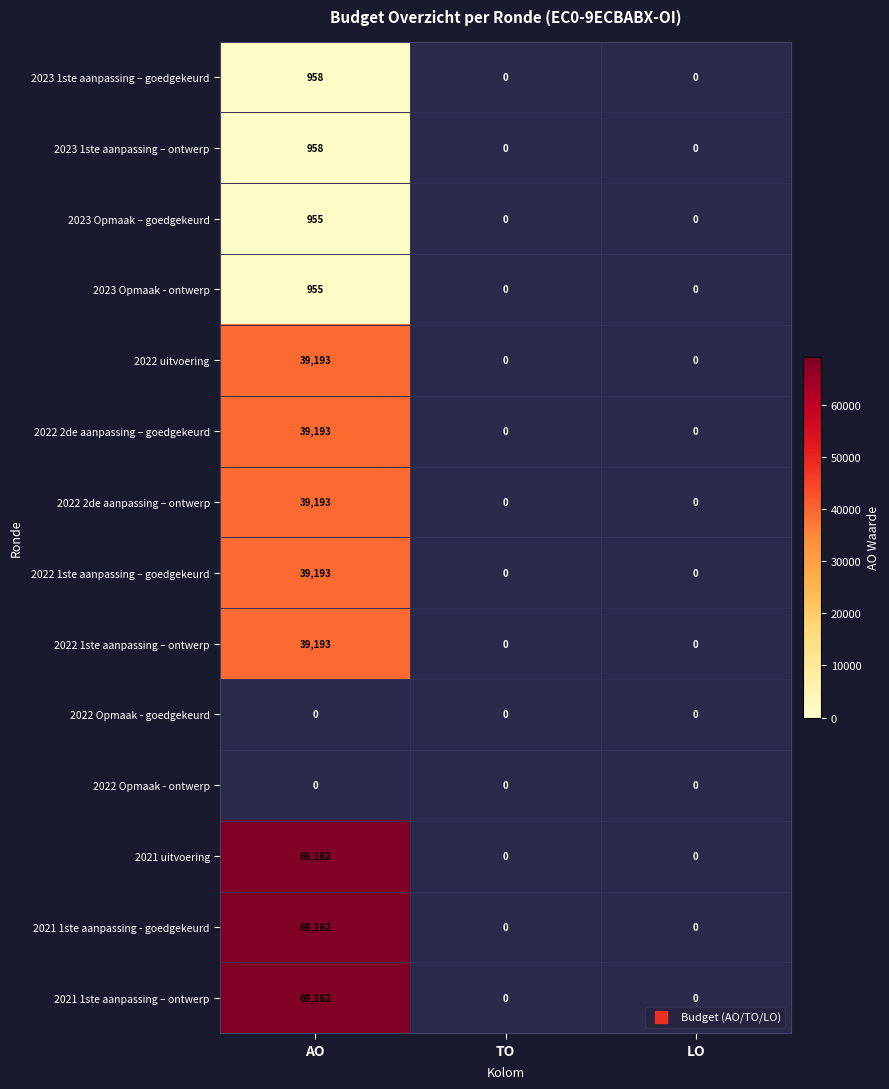

What is the maximum value shown in the chart?

69162